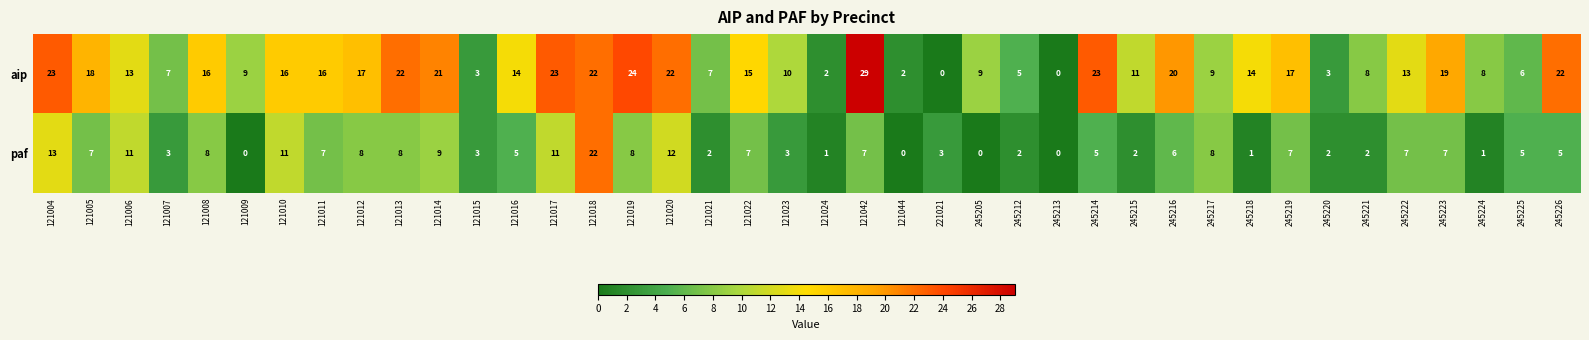

Between 121007 and 121014, which series saw the biggest shift?

aip